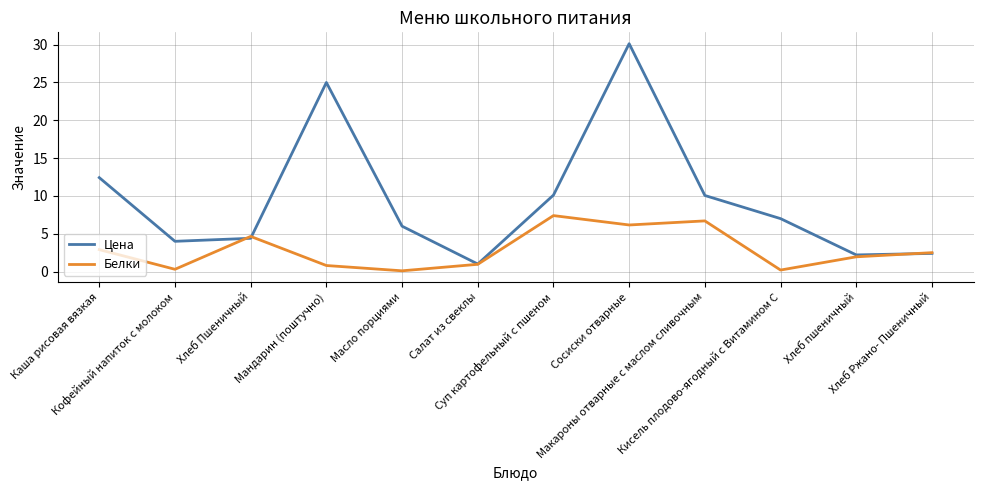

List the series in order of their peak value, highest first.

Цена, Белки